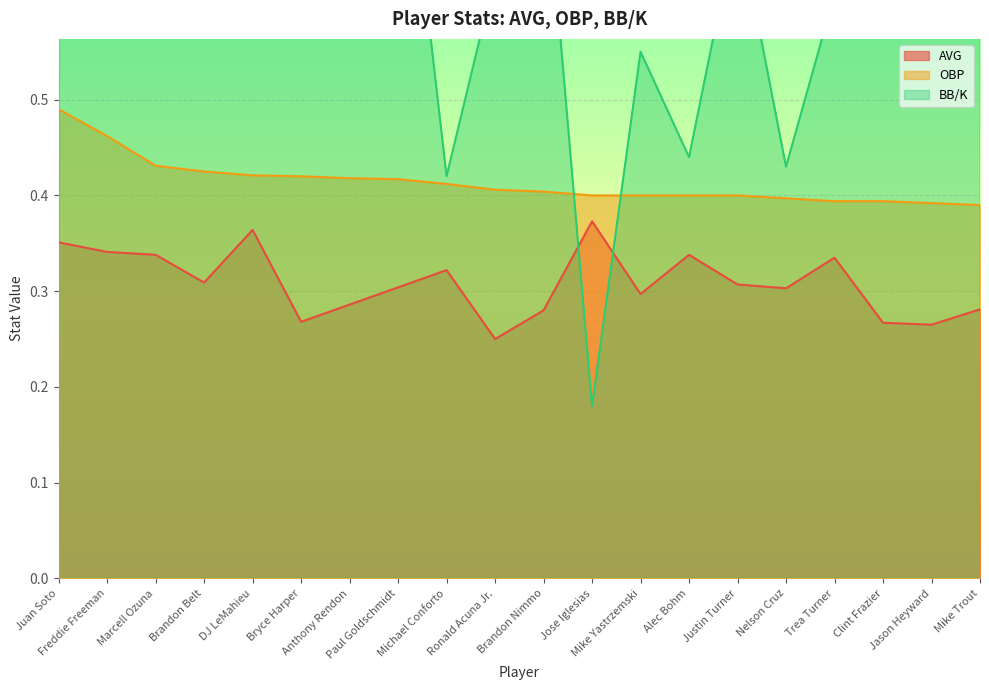

Reading left to right, list all the values displayed in this chart.

AVG: Juan Soto=0.4	Freddie Freeman=0.3	Marcell Ozuna=0.3	Brandon Belt=0.3	DJ LeMahieu=0.4	Bryce Harper=0.3	Anthony Rendon=0.3	Paul Goldschmidt=0.3	Michael Conforto=0.3	Ronald Acuna Jr.=0.2	Brandon Nimmo=0.3	Jose Iglesias=0.4	Mike Yastrzemski=0.3	Alec Bohm=0.3	Justin Turner=0.3	Nelson Cruz=0.3	Trea Turner=0.3	Clint Frazier=0.3	Jason Heyward=0.3	Mike Trout=0.3
OBP: Juan Soto=0.5	Freddie Freeman=0.5	Marcell Ozuna=0.4	Brandon Belt=0.4	DJ LeMahieu=0.4	Bryce Harper=0.4	Anthony Rendon=0.4	Paul Goldschmidt=0.4	Michael Conforto=0.4	Ronald Acuna Jr.=0.4	Brandon Nimmo=0.4	Jose Iglesias=0.4	Mike Yastrzemski=0.4	Alec Bohm=0.4	Justin Turner=0.4	Nelson Cruz=0.4	Trea Turner=0.4	Clint Frazier=0.4	Jason Heyward=0.4	Mike Trout=0.4
BB/K: Juan Soto=1.5	Freddie Freeman=1.2	Marcell Ozuna=0.6	Brandon Belt=0.8	DJ LeMahieu=0.9	Bryce Harper=1.1	Anthony Rendon=1.2	Paul Goldschmidt=0.9	Michael Conforto=0.4	Ronald Acuna Jr.=0.6	Brandon Nimmo=0.8	Jose Iglesias=0.2	Mike Yastrzemski=0.6	Alec Bohm=0.4	Justin Turner=0.7	Nelson Cruz=0.4	Trea Turner=0.6	Clint Frazier=0.6	Jason Heyward=0.8	Mike Trout=0.6